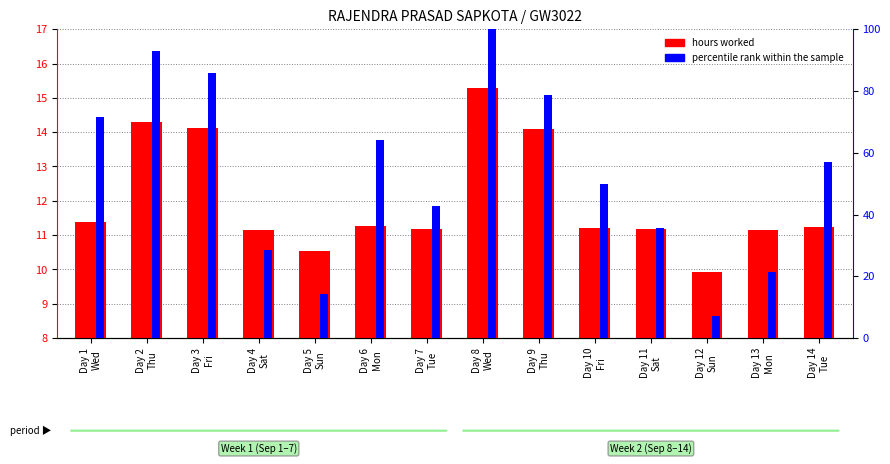

What is the minimum value for percentile rank within the sample?

7.1